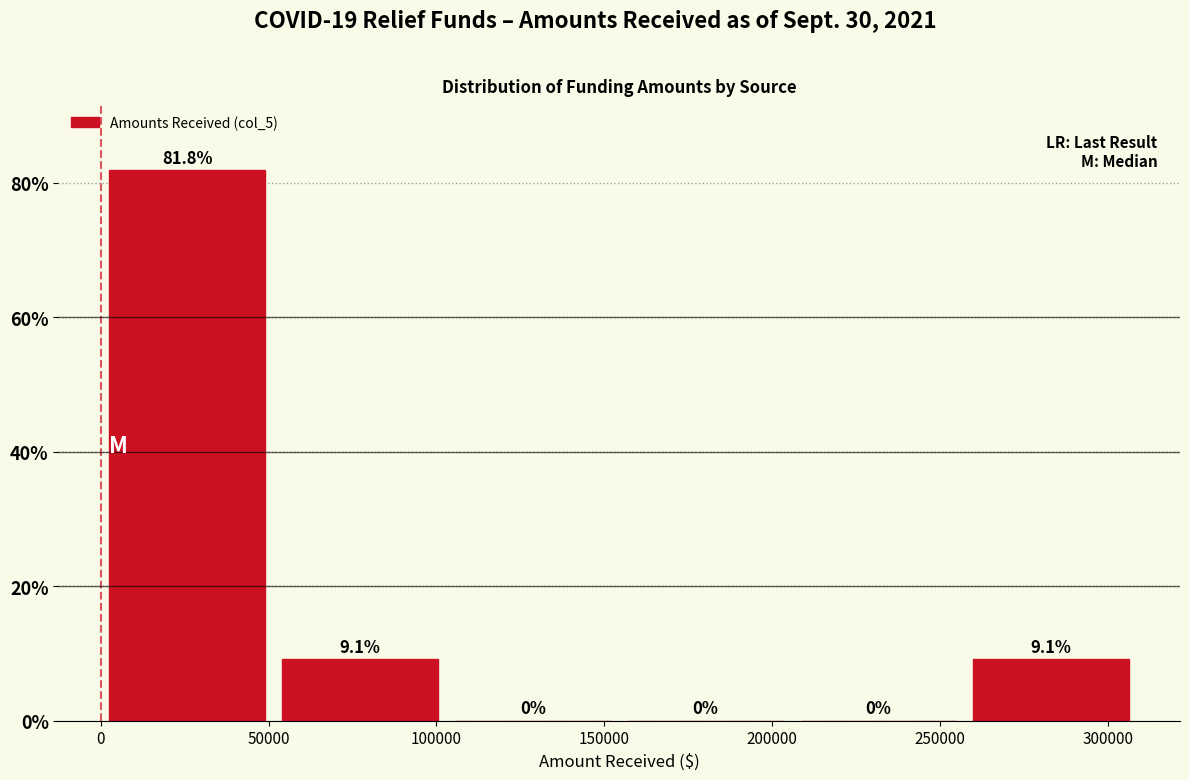

Over which range of the x-axis is the bar tallest?

0 to 50000